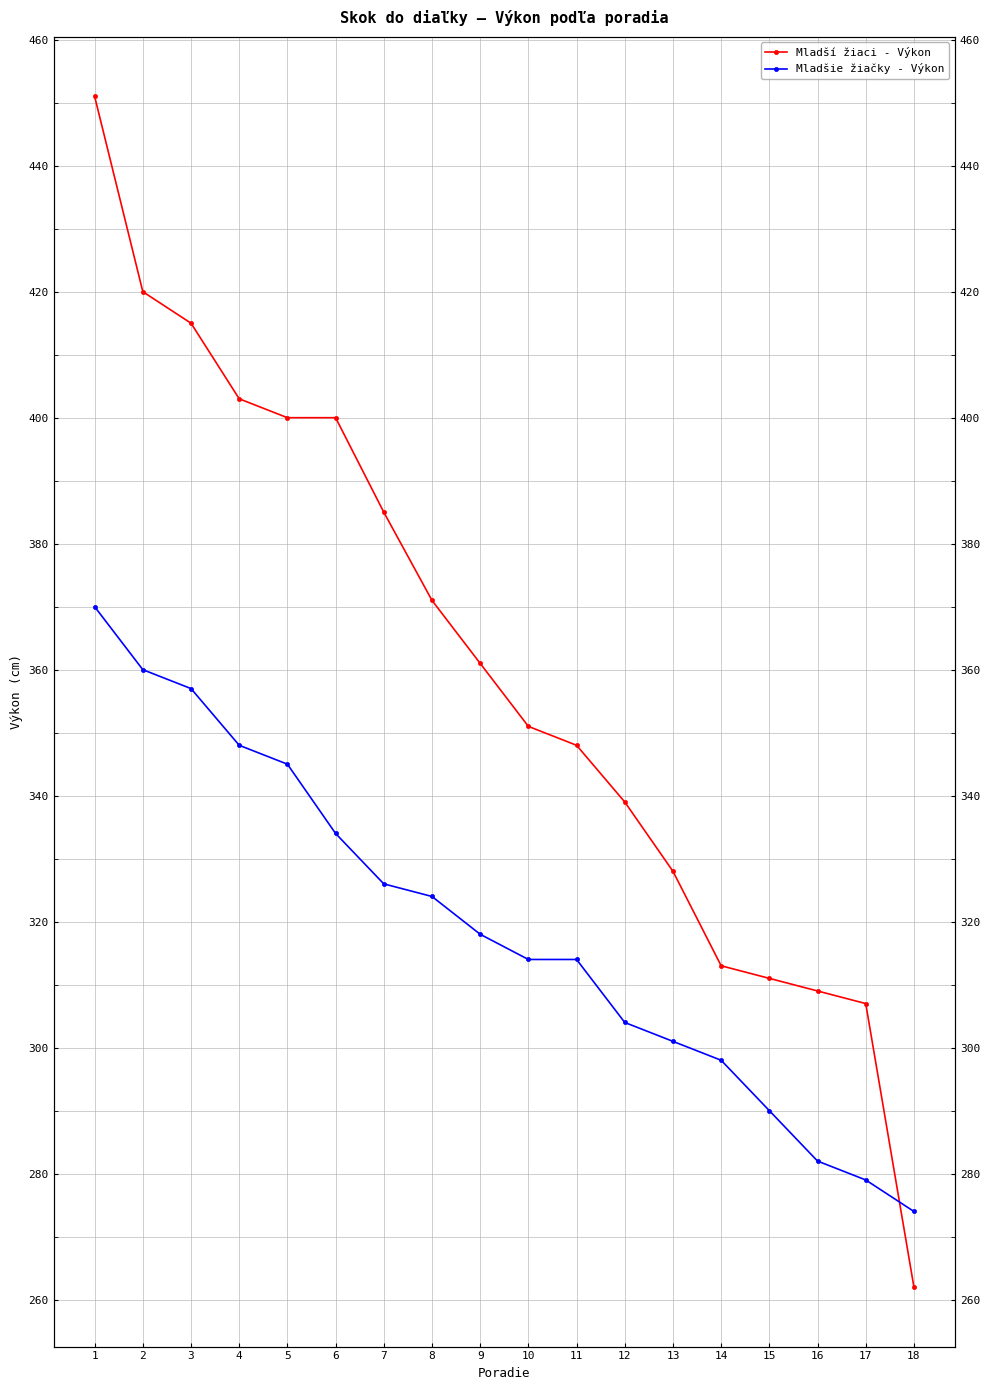

What is the value of the Mladšie žiačky - Výkon point at the 2nd from the left?

360